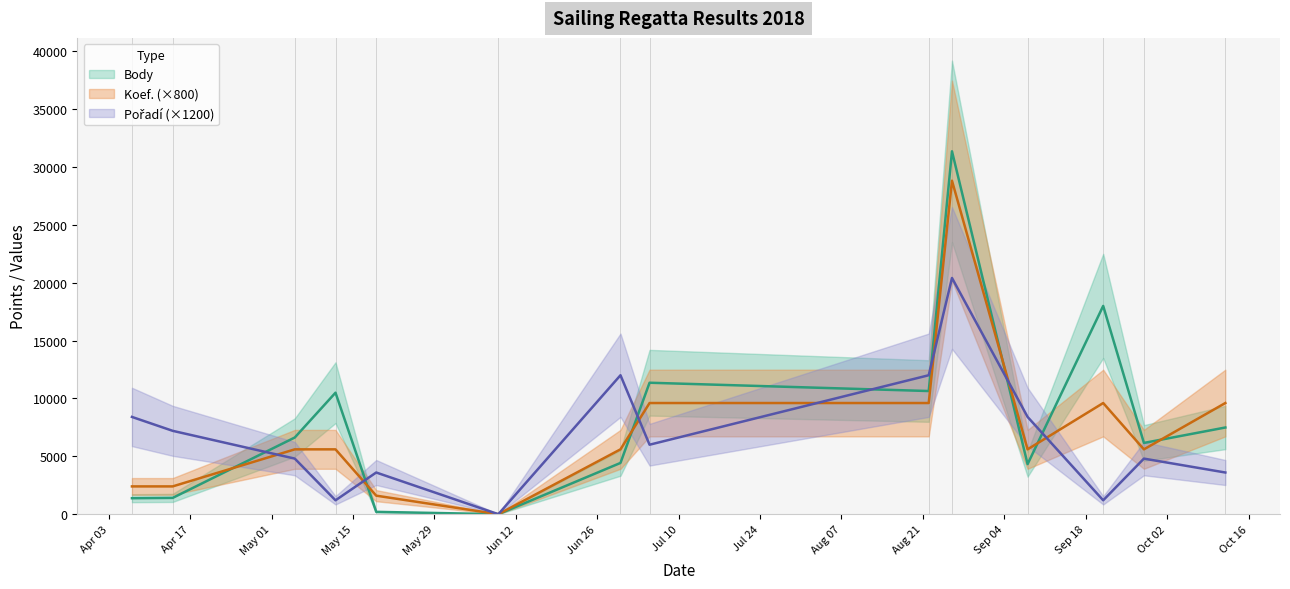

Between 2018-05-12 and 2018-06-09, which series saw the biggest shift?

Body